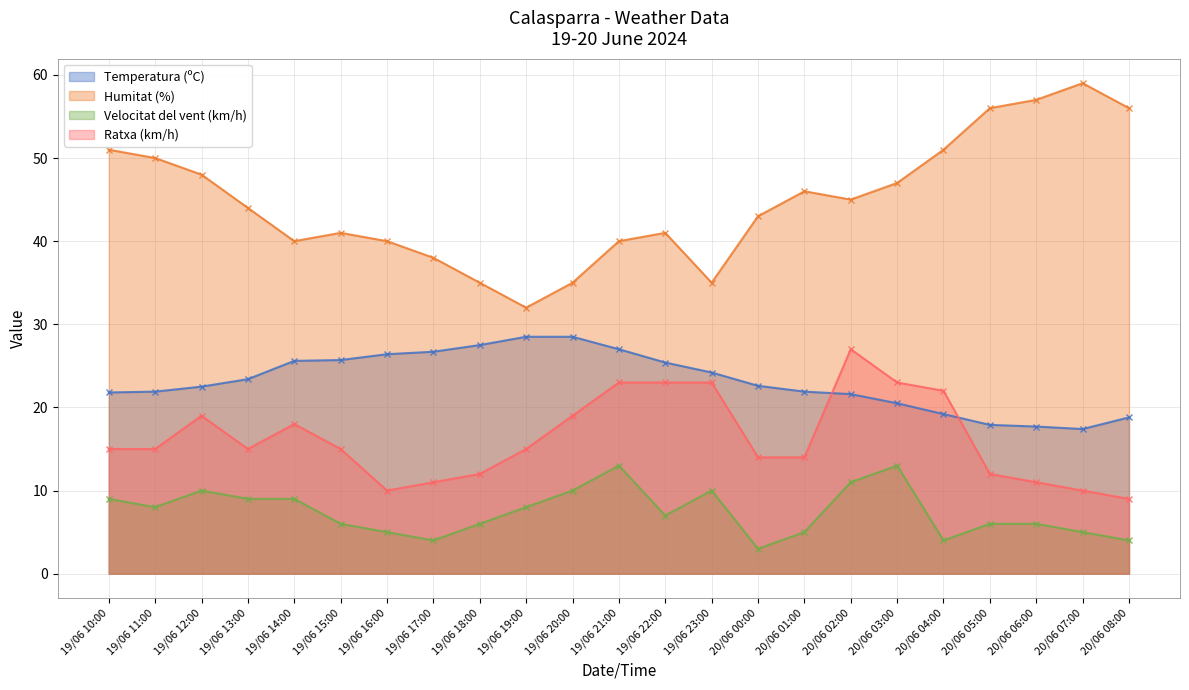

What are all the series names shown in the legend?

Temperatura (ºC), Humitat (%), Velocitat del vent (km/h), Ratxa (km/h)